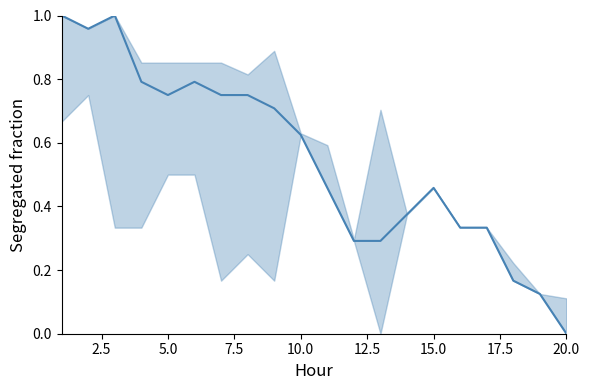

What is the sum of all values?

11.0